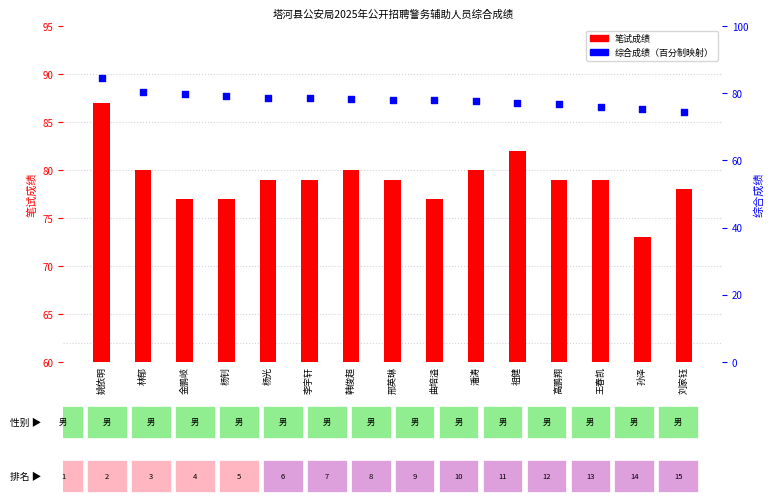

Which series reaches the minimum Y coordinate?

笔试成绩